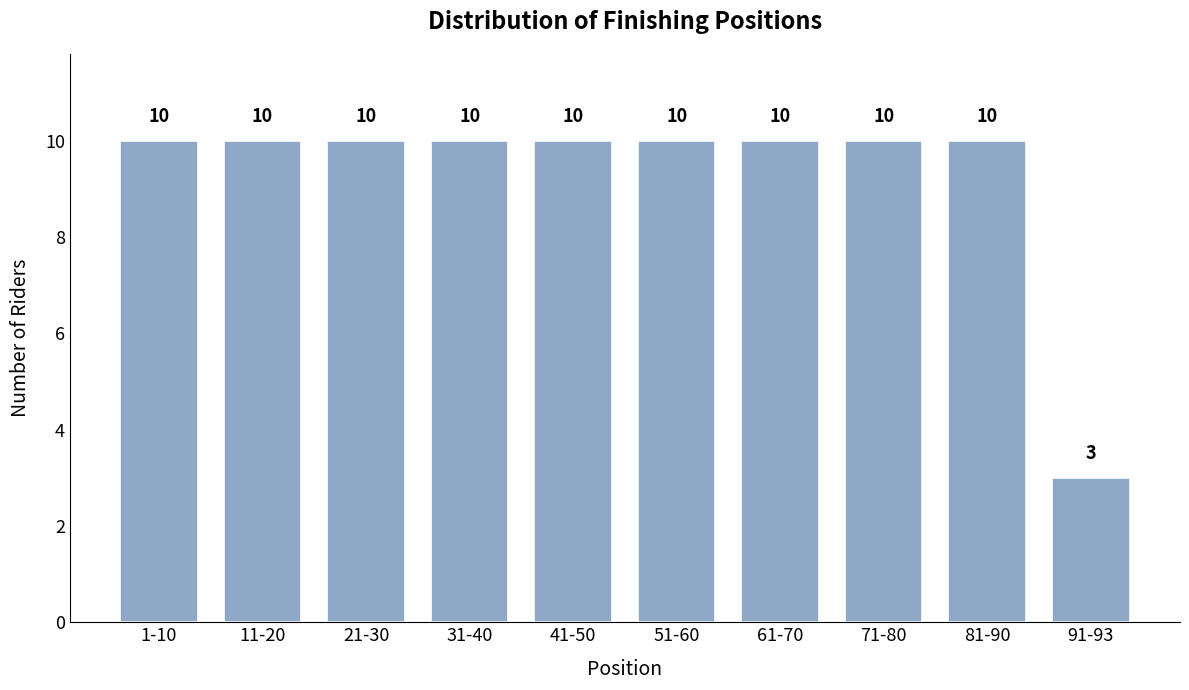

Reading left to right, what are all the values shown in this chart?

1-10=10	11-20=10	21-30=10	31-40=10	41-50=10	51-60=10	61-70=10	71-80=10	81-90=10	91-93=3